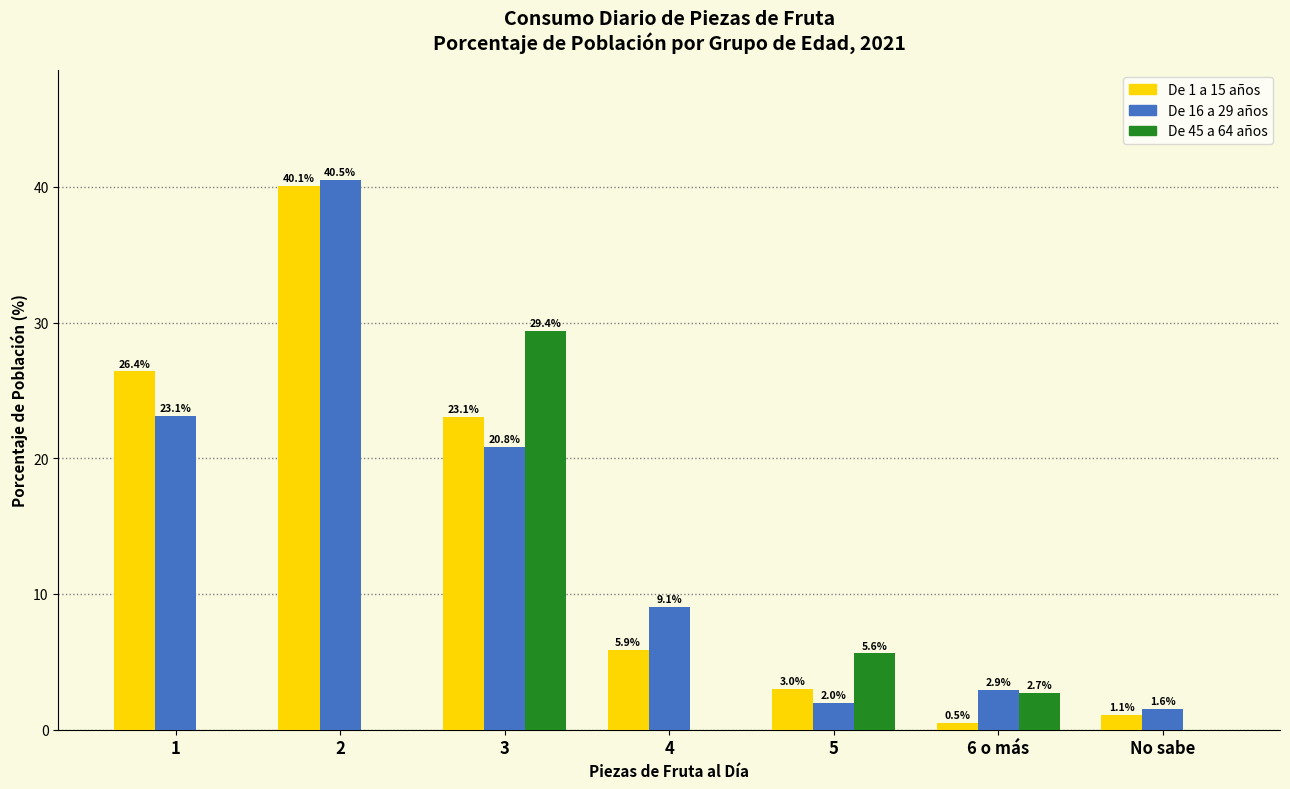

Reading right to left, extract all data points from this chart.

De 1 a 15 años: No sabe=1.1	6 o más=0.5	5=3.0	4=5.9	3=23.1	2=40.1	1=26.4
De 16 a 29 años: No sabe=1.6	6 o más=2.9	5=2.0	4=9.1	3=20.8	2=40.5	1=23.1
De 45 a 64 años: No sabe=0.0	6 o más=2.7	5=5.6	4=0.0	3=29.4	2=0.0	1=0.0